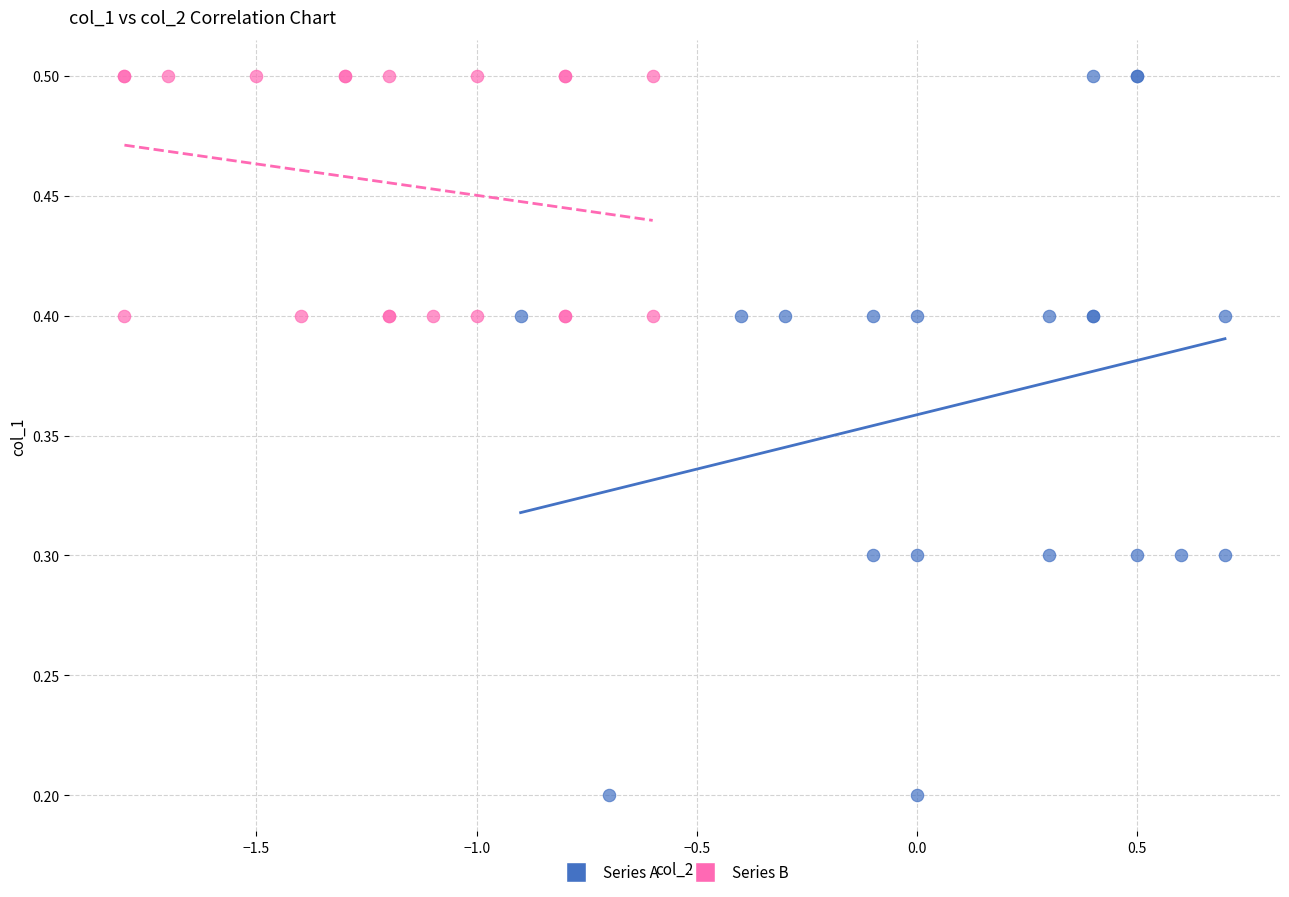

Which series contains the lowest Y value?

Series A